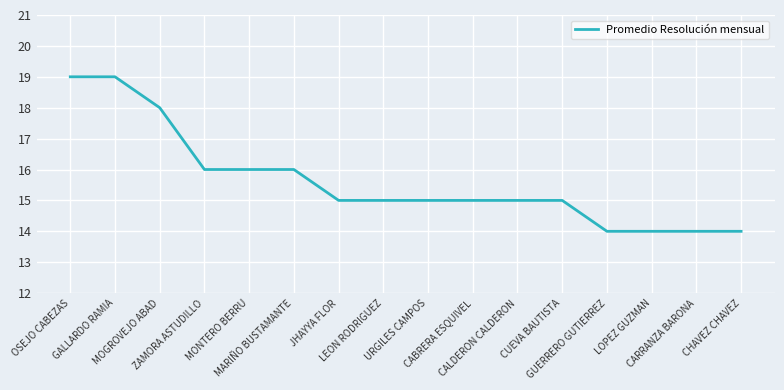

What is the difference between the maximum and minimum values?

5